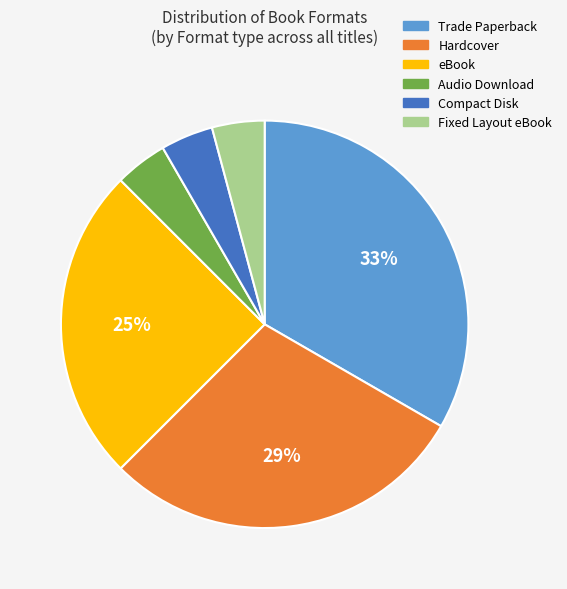

How many slices are in this pie chart?

6